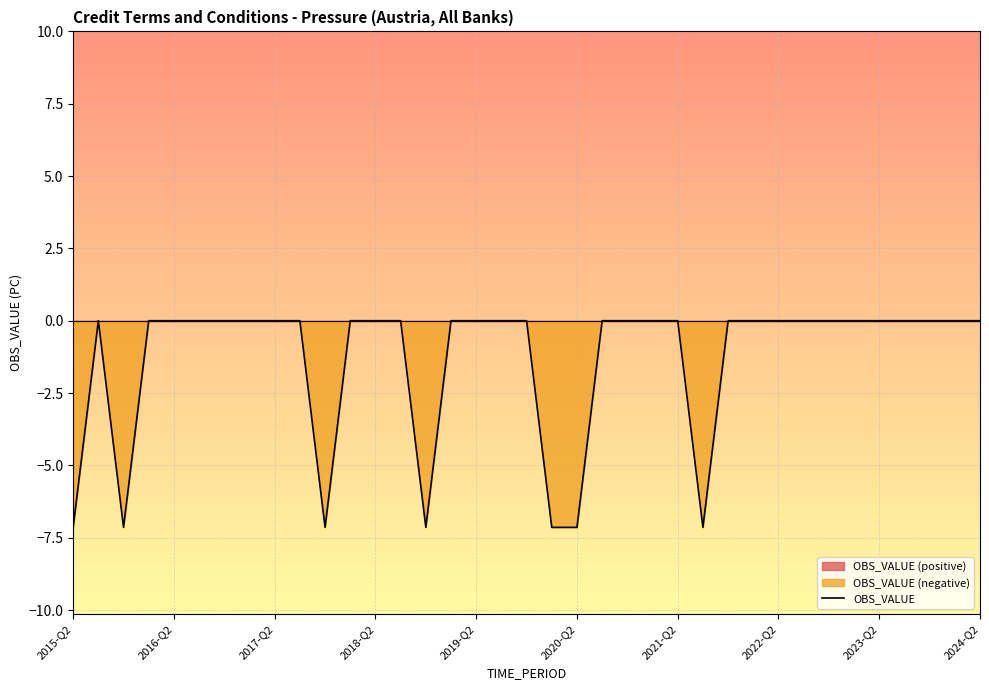

Reading left to right, transcribe all the data shown in this chart.

-7.1	0.0	-7.1	0.0	0.0	0.0	0.0	0.0	0.0	0.0	-7.1	0.0	0.0	0.0	-7.1	0.0	0.0	0.0	0.0	-7.1	-7.1	0.0	0.0	0.0	0.0	-7.1	0.0	0.0	0.0	0.0	0.0	0.0	0.0	0.0	0.0	0.0	0.0